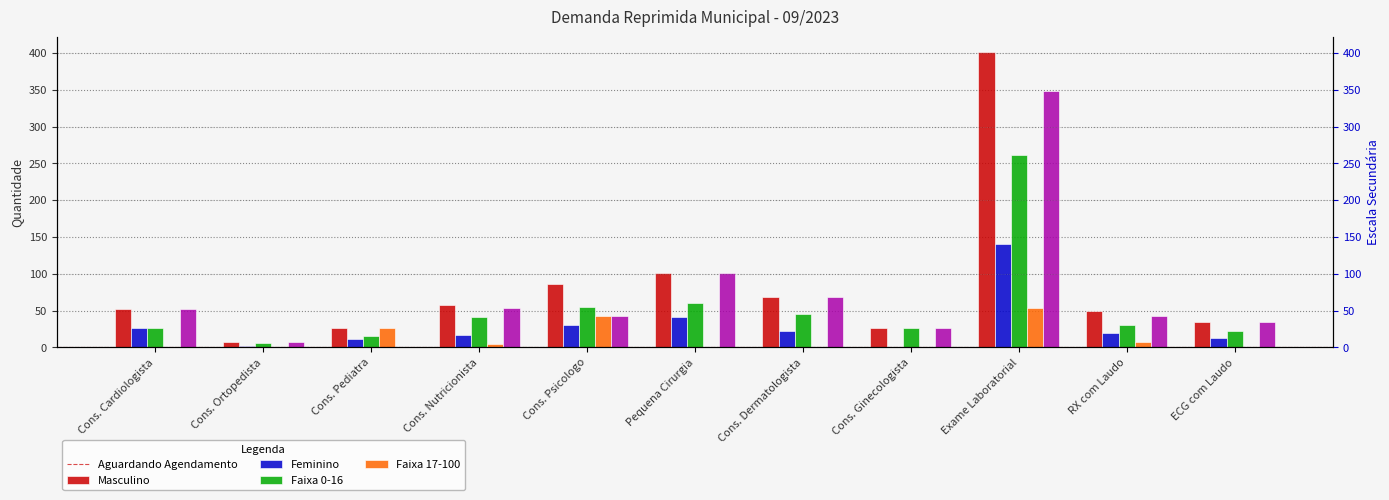

List the labels in order of Faixa 17-100 value, largest first.

Exame Laboratorial, Pequena Cirurgia, Cons. Dermatologista, Cons. Nutricionista, Cons. Cardiologista, Cons. Psicologo, RX com Laudo, ECG com Laudo, Cons. Ginecologista, Cons. Ortopedista, Cons. Pediatra